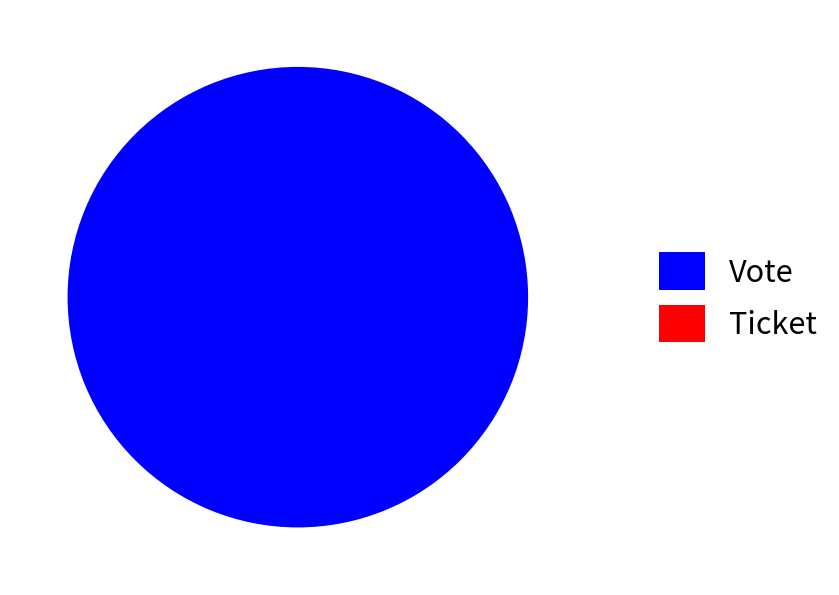

How many slices are in this pie chart?

2